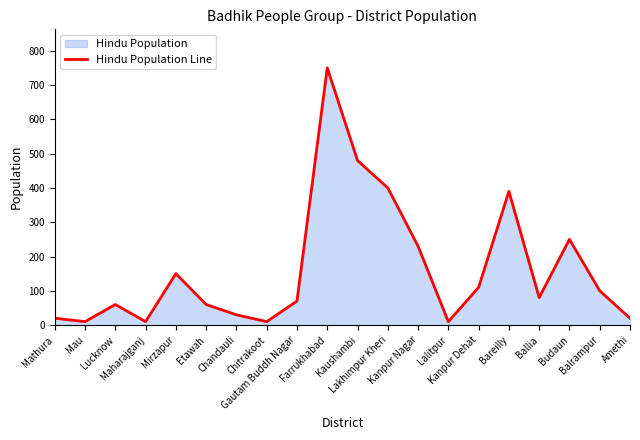

What is the smallest value displayed?

10